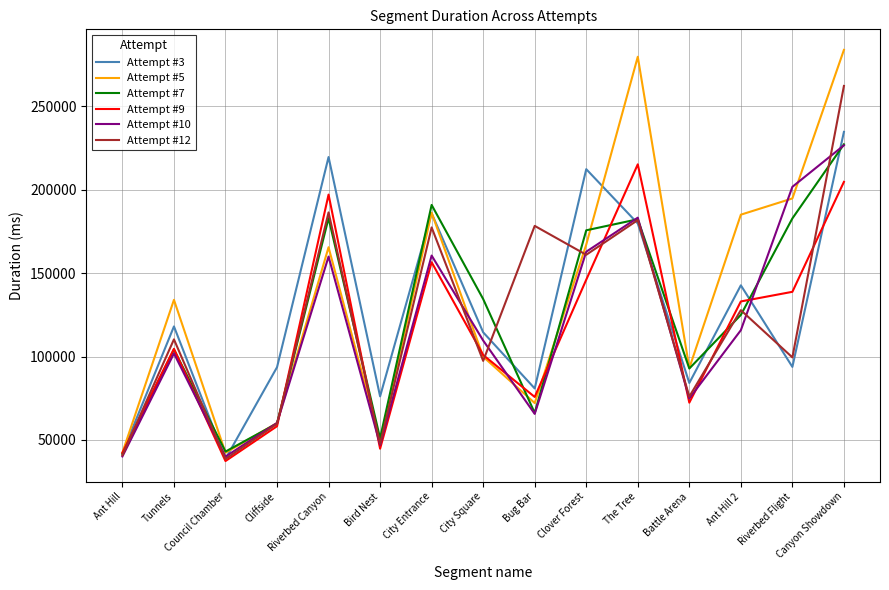

Where is Attempt #3 nearest to the value 136692?

Ant Hill 2